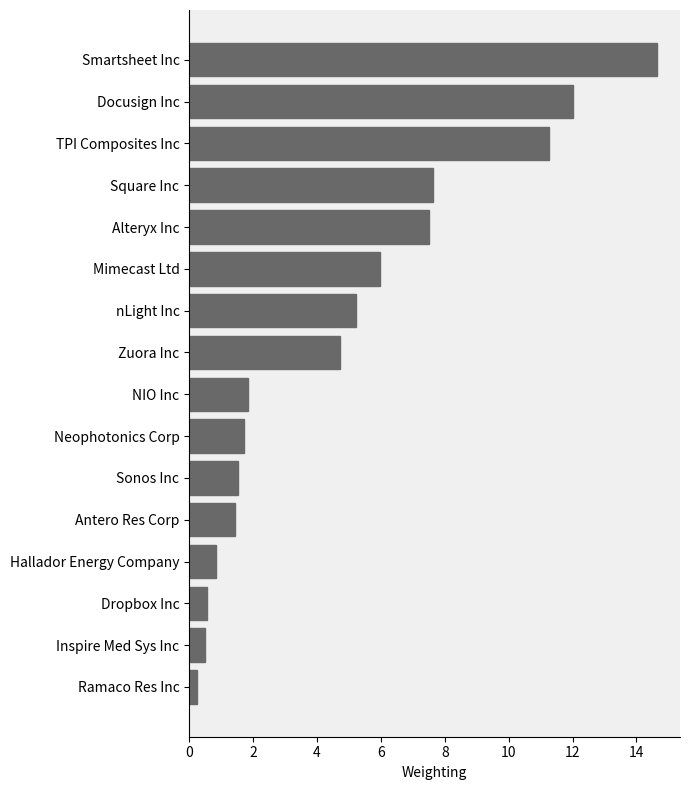

Which label corresponds to the largest value in the chart?

Smartsheet Inc